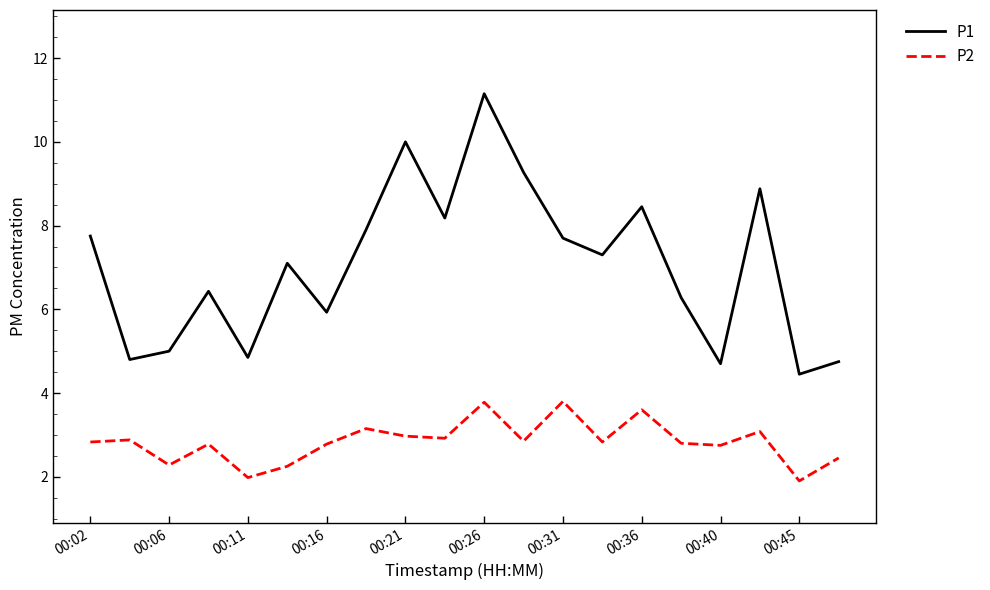

True or false: P1 and P2 cross at least once.

False